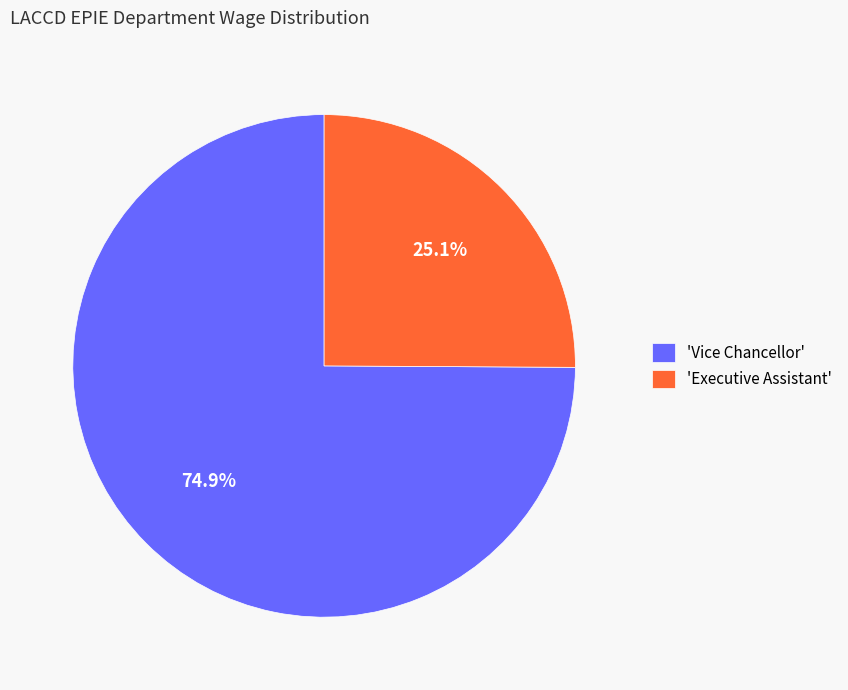

Which slice represents more than half of the pie?

'Vice Chancellor'